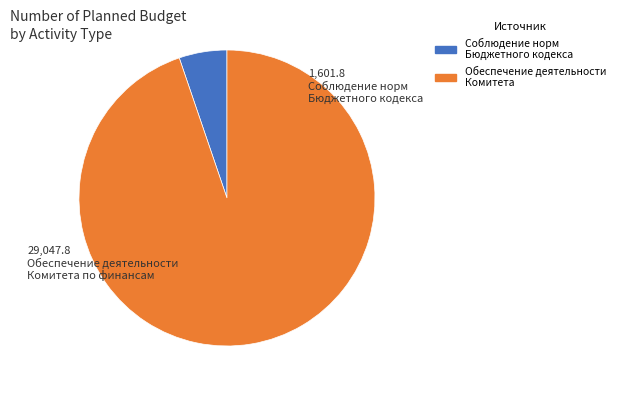

Is there a majority slice in this chart?

Yes